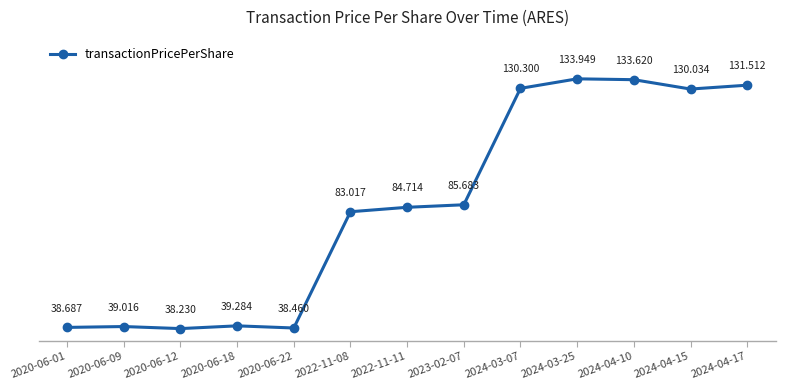

What is the value of the 1st point from the left?

38.7